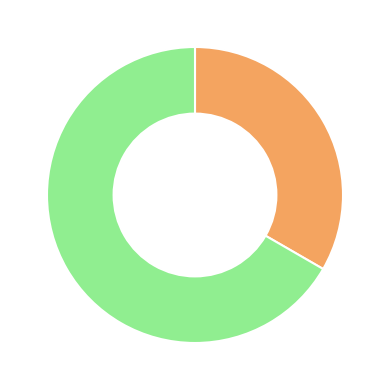

Is there a majority slice in this chart?

Yes